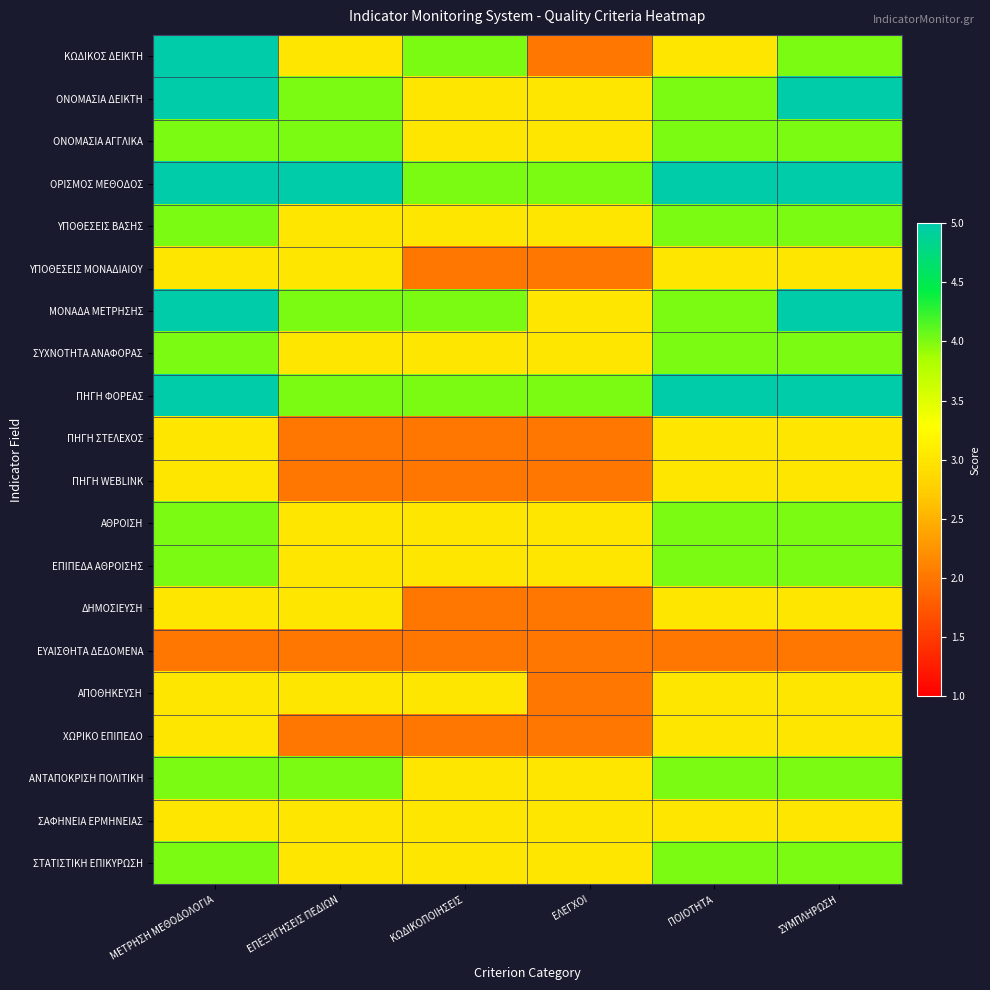

Reading left to right, extract all data points from this chart.

ΚΩΔΙΚΟΣ ΔΕΙΚΤΗ: ΜΕΤΡΗΣΗ ΜΕΘΟΔΟΛΟΓΙΑ=5	ΕΠΕΞΗΓΗΣΕΙΣ ΠΕΔΙΩΝ=3	ΚΩΔΙΚΟΠΟΙΗΣΕΙΣ=4	ΕΛΕΓΧΟΙ=2	ΠΟΙΟΤΗΤΑ=3	ΣΥΜΠΛΗΡΩΣΗ=4
ΟΝΟΜΑΣΙΑ ΔΕΙΚΤΗ: ΜΕΤΡΗΣΗ ΜΕΘΟΔΟΛΟΓΙΑ=5	ΕΠΕΞΗΓΗΣΕΙΣ ΠΕΔΙΩΝ=4	ΚΩΔΙΚΟΠΟΙΗΣΕΙΣ=3	ΕΛΕΓΧΟΙ=3	ΠΟΙΟΤΗΤΑ=4	ΣΥΜΠΛΗΡΩΣΗ=5
ΟΝΟΜΑΣΙΑ ΑΓΓΛΙΚΑ: ΜΕΤΡΗΣΗ ΜΕΘΟΔΟΛΟΓΙΑ=4	ΕΠΕΞΗΓΗΣΕΙΣ ΠΕΔΙΩΝ=4	ΚΩΔΙΚΟΠΟΙΗΣΕΙΣ=3	ΕΛΕΓΧΟΙ=3	ΠΟΙΟΤΗΤΑ=4	ΣΥΜΠΛΗΡΩΣΗ=4
ΟΡΙΣΜΟΣ ΜΕΘΟΔΟΣ: ΜΕΤΡΗΣΗ ΜΕΘΟΔΟΛΟΓΙΑ=5	ΕΠΕΞΗΓΗΣΕΙΣ ΠΕΔΙΩΝ=5	ΚΩΔΙΚΟΠΟΙΗΣΕΙΣ=4	ΕΛΕΓΧΟΙ=4	ΠΟΙΟΤΗΤΑ=5	ΣΥΜΠΛΗΡΩΣΗ=5
ΥΠΟΘΕΣΕΙΣ ΒΑΣΗΣ: ΜΕΤΡΗΣΗ ΜΕΘΟΔΟΛΟΓΙΑ=4	ΕΠΕΞΗΓΗΣΕΙΣ ΠΕΔΙΩΝ=3	ΚΩΔΙΚΟΠΟΙΗΣΕΙΣ=3	ΕΛΕΓΧΟΙ=3	ΠΟΙΟΤΗΤΑ=4	ΣΥΜΠΛΗΡΩΣΗ=4
ΥΠΟΘΕΣΕΙΣ ΜΟΝΑΔΙΑΙΟΥ: ΜΕΤΡΗΣΗ ΜΕΘΟΔΟΛΟΓΙΑ=3	ΕΠΕΞΗΓΗΣΕΙΣ ΠΕΔΙΩΝ=3	ΚΩΔΙΚΟΠΟΙΗΣΕΙΣ=2	ΕΛΕΓΧΟΙ=2	ΠΟΙΟΤΗΤΑ=3	ΣΥΜΠΛΗΡΩΣΗ=3
ΜΟΝΑΔΑ ΜΕΤΡΗΣΗΣ: ΜΕΤΡΗΣΗ ΜΕΘΟΔΟΛΟΓΙΑ=5	ΕΠΕΞΗΓΗΣΕΙΣ ΠΕΔΙΩΝ=4	ΚΩΔΙΚΟΠΟΙΗΣΕΙΣ=4	ΕΛΕΓΧΟΙ=3	ΠΟΙΟΤΗΤΑ=4	ΣΥΜΠΛΗΡΩΣΗ=5
ΣΥΧΝΟΤΗΤΑ ΑΝΑΦΟΡΑΣ: ΜΕΤΡΗΣΗ ΜΕΘΟΔΟΛΟΓΙΑ=4	ΕΠΕΞΗΓΗΣΕΙΣ ΠΕΔΙΩΝ=3	ΚΩΔΙΚΟΠΟΙΗΣΕΙΣ=3	ΕΛΕΓΧΟΙ=3	ΠΟΙΟΤΗΤΑ=4	ΣΥΜΠΛΗΡΩΣΗ=4
ΠΗΓΗ ΦΟΡΕΑΣ: ΜΕΤΡΗΣΗ ΜΕΘΟΔΟΛΟΓΙΑ=5	ΕΠΕΞΗΓΗΣΕΙΣ ΠΕΔΙΩΝ=4	ΚΩΔΙΚΟΠΟΙΗΣΕΙΣ=4	ΕΛΕΓΧΟΙ=4	ΠΟΙΟΤΗΤΑ=5	ΣΥΜΠΛΗΡΩΣΗ=5
ΠΗΓΗ ΣΤΕΛΕΧΟΣ: ΜΕΤΡΗΣΗ ΜΕΘΟΔΟΛΟΓΙΑ=3	ΕΠΕΞΗΓΗΣΕΙΣ ΠΕΔΙΩΝ=2	ΚΩΔΙΚΟΠΟΙΗΣΕΙΣ=2	ΕΛΕΓΧΟΙ=2	ΠΟΙΟΤΗΤΑ=3	ΣΥΜΠΛΗΡΩΣΗ=3
ΠΗΓΗ WEBLINK: ΜΕΤΡΗΣΗ ΜΕΘΟΔΟΛΟΓΙΑ=3	ΕΠΕΞΗΓΗΣΕΙΣ ΠΕΔΙΩΝ=2	ΚΩΔΙΚΟΠΟΙΗΣΕΙΣ=2	ΕΛΕΓΧΟΙ=2	ΠΟΙΟΤΗΤΑ=3	ΣΥΜΠΛΗΡΩΣΗ=3
ΑΘΡΟΙΣΗ: ΜΕΤΡΗΣΗ ΜΕΘΟΔΟΛΟΓΙΑ=4	ΕΠΕΞΗΓΗΣΕΙΣ ΠΕΔΙΩΝ=3	ΚΩΔΙΚΟΠΟΙΗΣΕΙΣ=3	ΕΛΕΓΧΟΙ=3	ΠΟΙΟΤΗΤΑ=4	ΣΥΜΠΛΗΡΩΣΗ=4
ΕΠΙΠΕΔΑ ΑΘΡΟΙΣΗΣ: ΜΕΤΡΗΣΗ ΜΕΘΟΔΟΛΟΓΙΑ=4	ΕΠΕΞΗΓΗΣΕΙΣ ΠΕΔΙΩΝ=3	ΚΩΔΙΚΟΠΟΙΗΣΕΙΣ=3	ΕΛΕΓΧΟΙ=3	ΠΟΙΟΤΗΤΑ=4	ΣΥΜΠΛΗΡΩΣΗ=4
ΔΗΜΟΣΙΕΥΣΗ: ΜΕΤΡΗΣΗ ΜΕΘΟΔΟΛΟΓΙΑ=3	ΕΠΕΞΗΓΗΣΕΙΣ ΠΕΔΙΩΝ=3	ΚΩΔΙΚΟΠΟΙΗΣΕΙΣ=2	ΕΛΕΓΧΟΙ=2	ΠΟΙΟΤΗΤΑ=3	ΣΥΜΠΛΗΡΩΣΗ=3
ΕΥΑΙΣΘΗΤΑ ΔΕΔΟΜΕΝΑ: ΜΕΤΡΗΣΗ ΜΕΘΟΔΟΛΟΓΙΑ=2	ΕΠΕΞΗΓΗΣΕΙΣ ΠΕΔΙΩΝ=2	ΚΩΔΙΚΟΠΟΙΗΣΕΙΣ=2	ΕΛΕΓΧΟΙ=2	ΠΟΙΟΤΗΤΑ=2	ΣΥΜΠΛΗΡΩΣΗ=2
ΑΠΟΘΗΚΕΥΣΗ: ΜΕΤΡΗΣΗ ΜΕΘΟΔΟΛΟΓΙΑ=3	ΕΠΕΞΗΓΗΣΕΙΣ ΠΕΔΙΩΝ=3	ΚΩΔΙΚΟΠΟΙΗΣΕΙΣ=3	ΕΛΕΓΧΟΙ=2	ΠΟΙΟΤΗΤΑ=3	ΣΥΜΠΛΗΡΩΣΗ=3
ΧΩΡΙΚΟ ΕΠΙΠΕΔΟ: ΜΕΤΡΗΣΗ ΜΕΘΟΔΟΛΟΓΙΑ=3	ΕΠΕΞΗΓΗΣΕΙΣ ΠΕΔΙΩΝ=2	ΚΩΔΙΚΟΠΟΙΗΣΕΙΣ=2	ΕΛΕΓΧΟΙ=2	ΠΟΙΟΤΗΤΑ=3	ΣΥΜΠΛΗΡΩΣΗ=3
ΑΝΤΑΠΟΚΡΙΣΗ ΠΟΛΙΤΙΚΗ: ΜΕΤΡΗΣΗ ΜΕΘΟΔΟΛΟΓΙΑ=4	ΕΠΕΞΗΓΗΣΕΙΣ ΠΕΔΙΩΝ=4	ΚΩΔΙΚΟΠΟΙΗΣΕΙΣ=3	ΕΛΕΓΧΟΙ=3	ΠΟΙΟΤΗΤΑ=4	ΣΥΜΠΛΗΡΩΣΗ=4
ΣΑΦΗΝΕΙΑ ΕΡΜΗΝΕΙΑΣ: ΜΕΤΡΗΣΗ ΜΕΘΟΔΟΛΟΓΙΑ=3	ΕΠΕΞΗΓΗΣΕΙΣ ΠΕΔΙΩΝ=3	ΚΩΔΙΚΟΠΟΙΗΣΕΙΣ=3	ΕΛΕΓΧΟΙ=3	ΠΟΙΟΤΗΤΑ=3	ΣΥΜΠΛΗΡΩΣΗ=3
ΣΤΑΤΙΣΤΙΚΗ ΕΠΙΚΥΡΩΣΗ: ΜΕΤΡΗΣΗ ΜΕΘΟΔΟΛΟΓΙΑ=4	ΕΠΕΞΗΓΗΣΕΙΣ ΠΕΔΙΩΝ=3	ΚΩΔΙΚΟΠΟΙΗΣΕΙΣ=3	ΕΛΕΓΧΟΙ=3	ΠΟΙΟΤΗΤΑ=4	ΣΥΜΠΛΗΡΩΣΗ=4